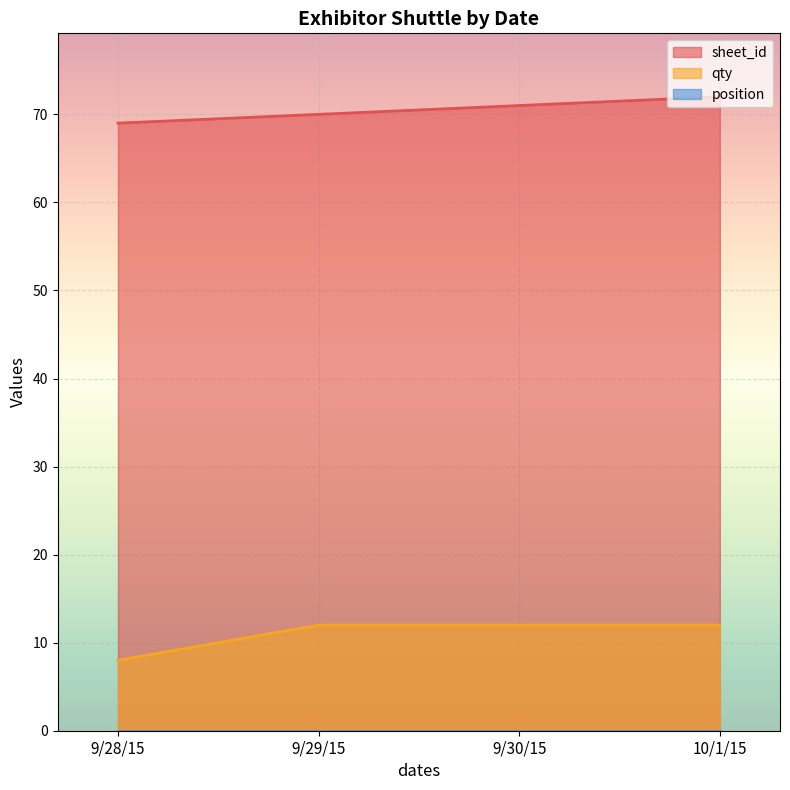

Where is qty nearest to the value 4?

9/28/15